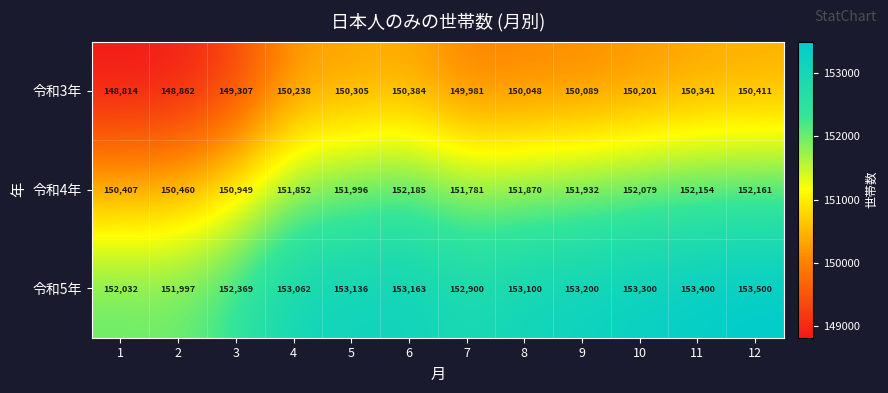

At which label is 令和5年 closest to 152748?

7